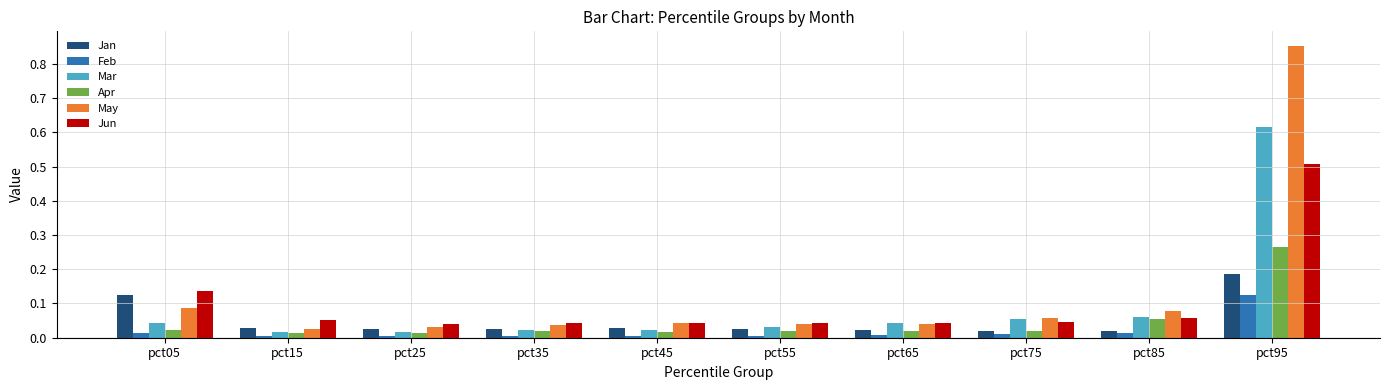

The Jan series shows 0.0 at pct15. True or false?

True